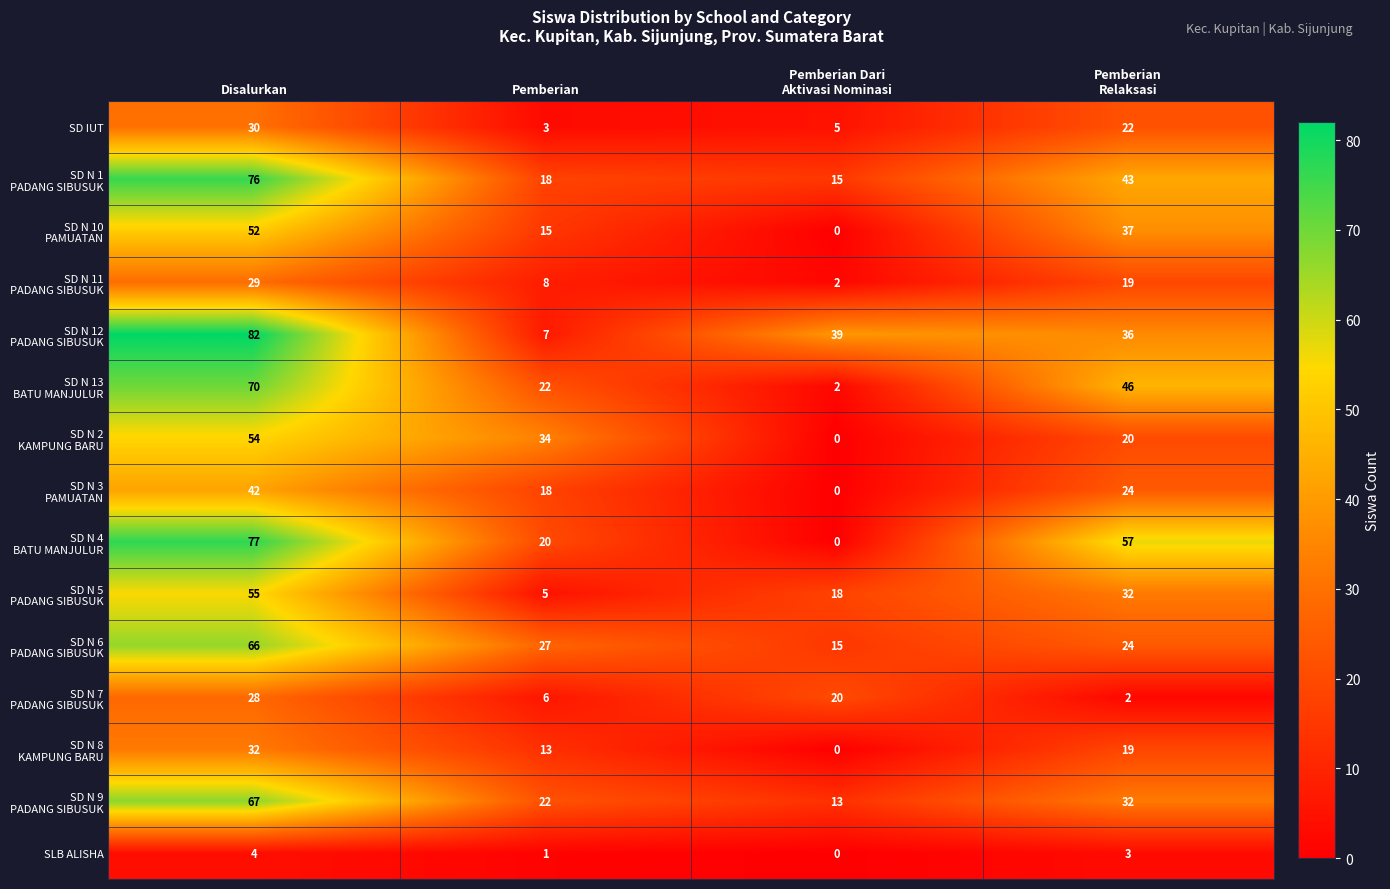

Where does the SLB ALISHA series first go above 3?

Disalurkan